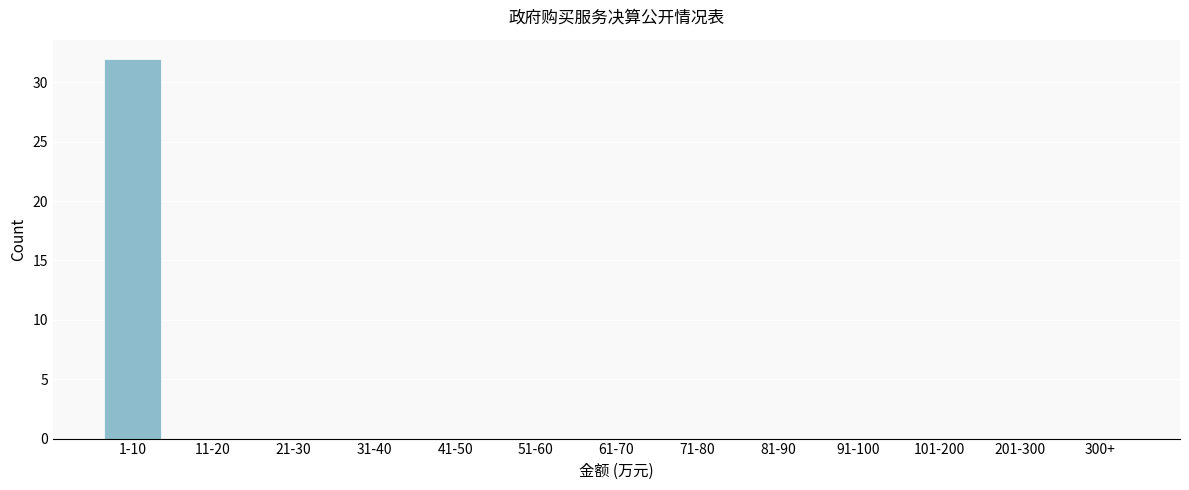

Reading right to left, list all the values displayed in this chart.

300+=0	201-300=0	101-200=0	91-100=0	81-90=0	71-80=0	61-70=0	51-60=0	41-50=0	31-40=0	21-30=0	11-20=0	1-10=32